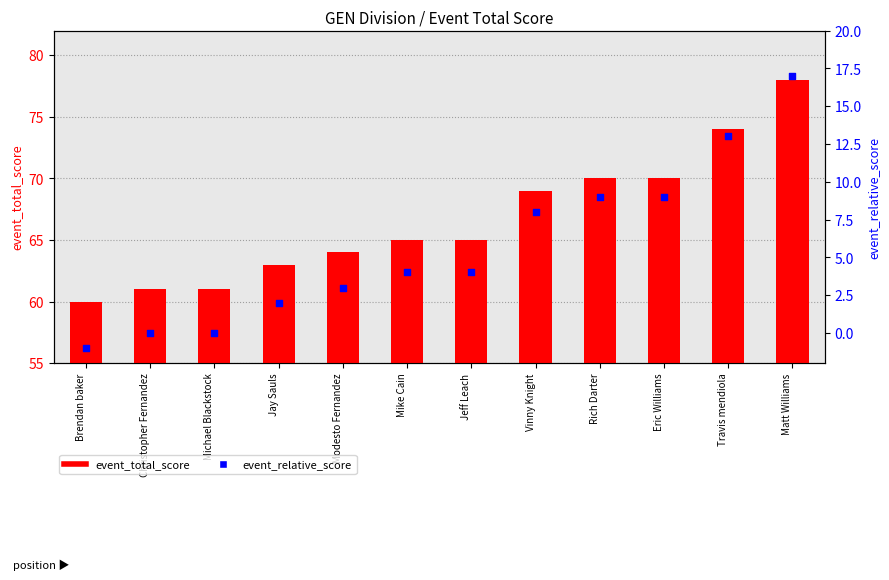

What is the total value across all series at Matt Williams?

95